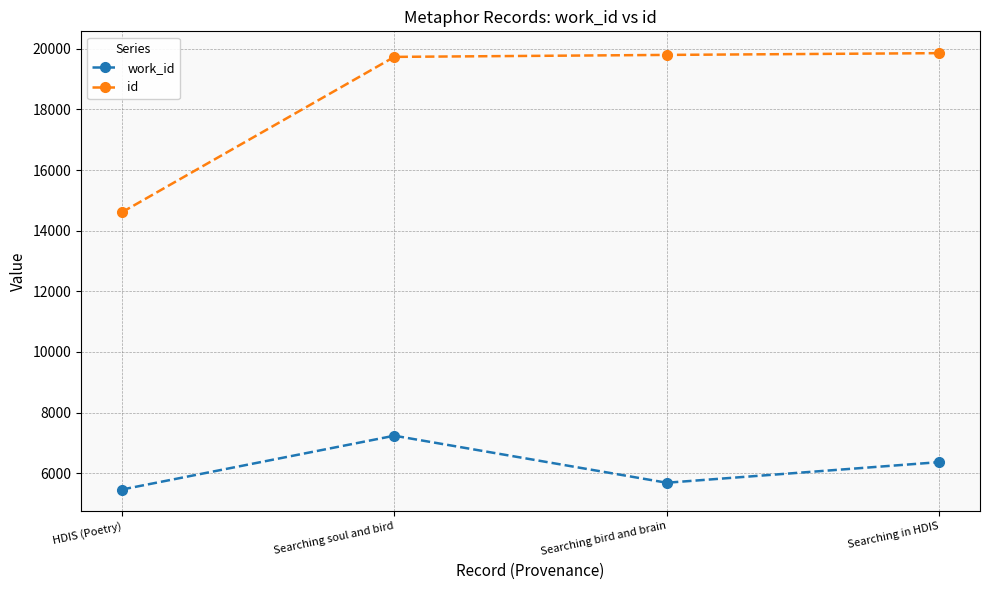

Rank the categories by work_id value from lowest to highest.

HDIS (Poetry), Searching bird and brain, Searching in HDIS, Searching soul and bird